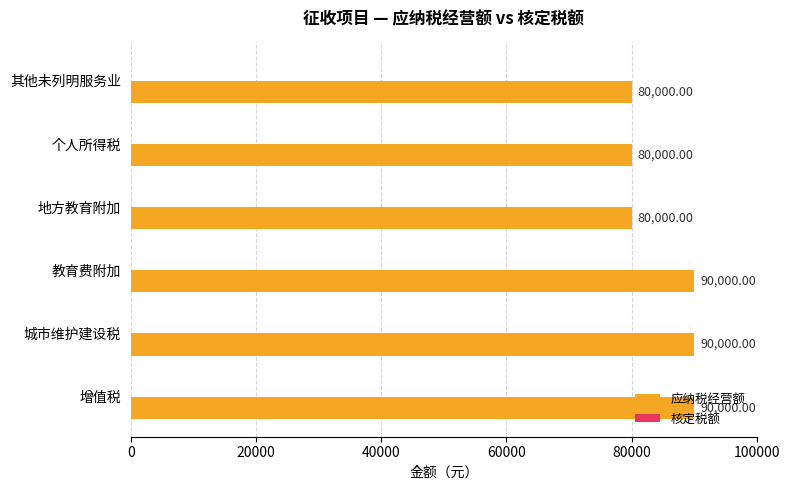

Which has a higher value, 其他未列明服务业 or 教育费附加?

教育费附加